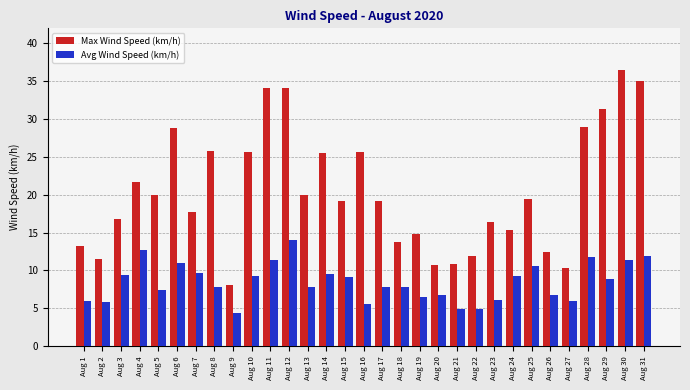

What is the difference between the second highest and minimum values in the Avg Wind Speed (km/h) series?

8.2